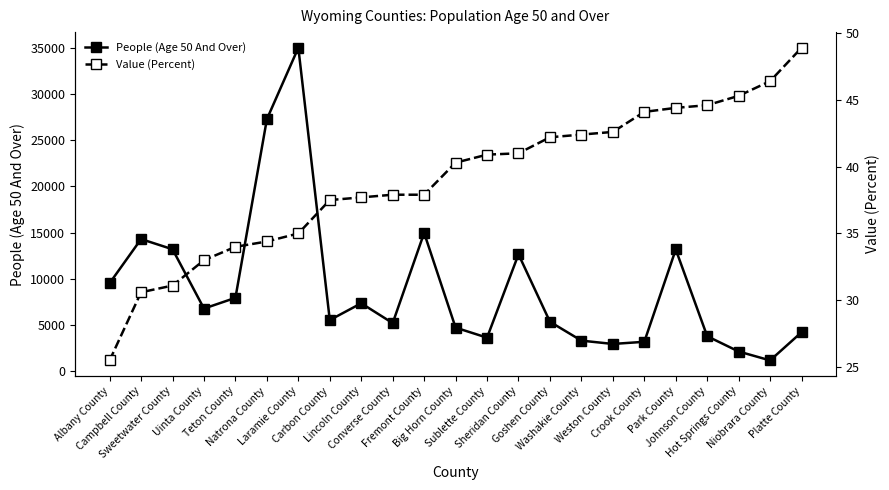

Is it true that Value (Percent) equals 34.0 at Teton County?

True